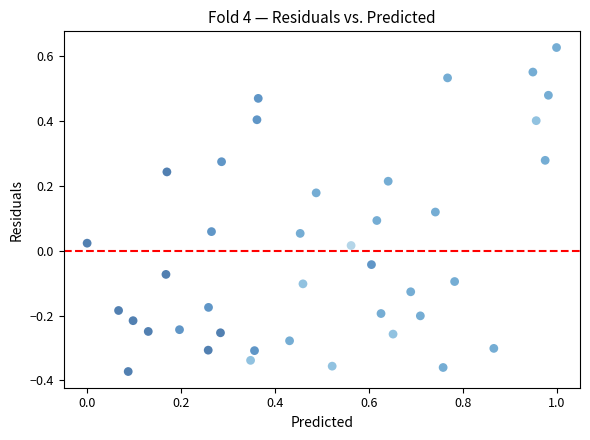

What is the range of X values (max minus min)?

1.0